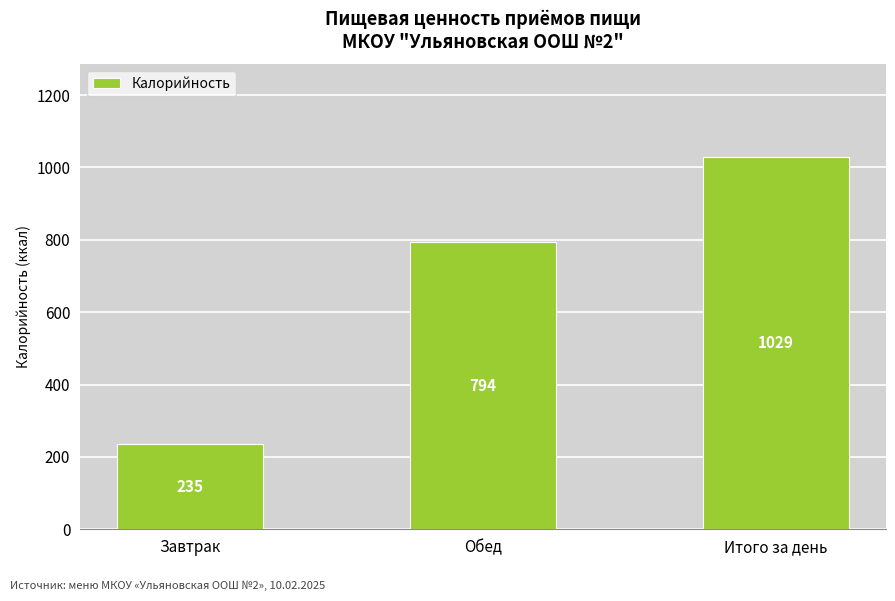

How many values are below 794?

1